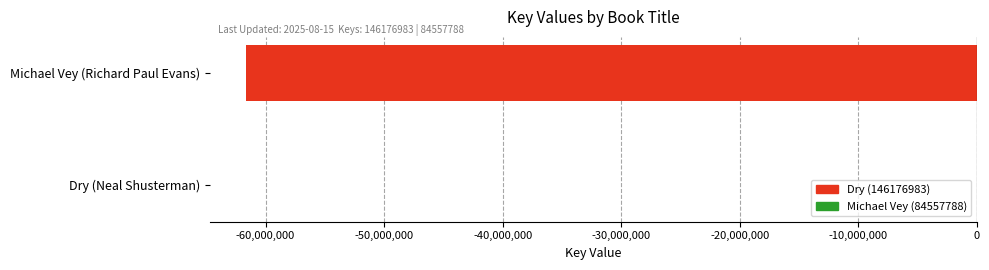

Where is the data nearest to the value -30809597?

Dry (Neal Shusterman)